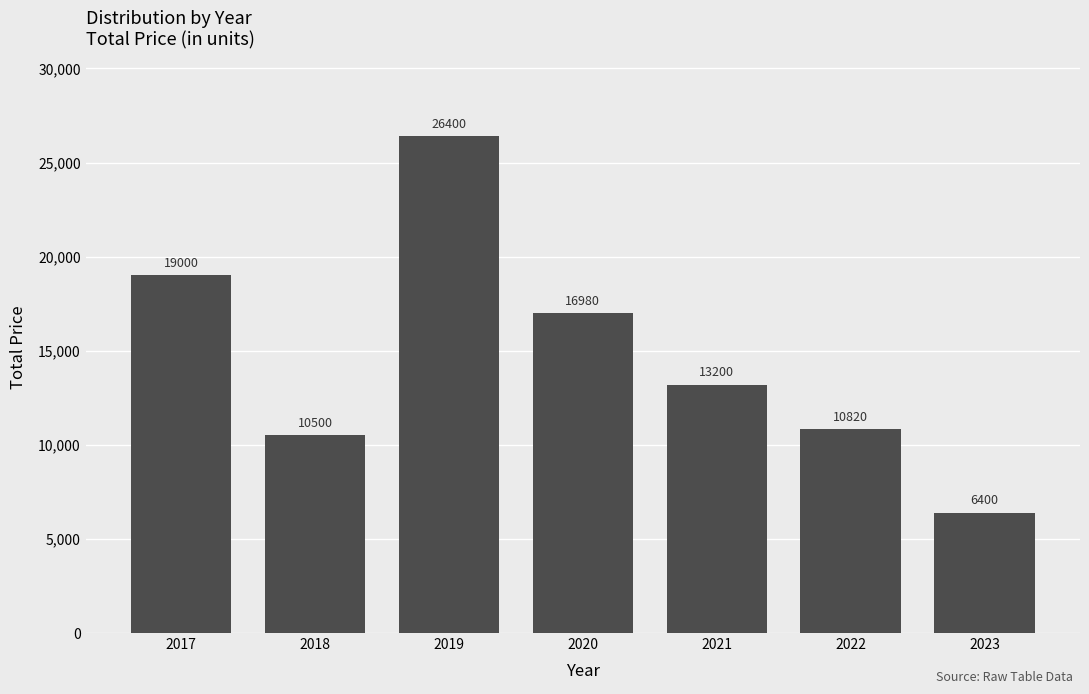

List the labels in order of value, largest first.

2019, 2017, 2020, 2021, 2022, 2018, 2023